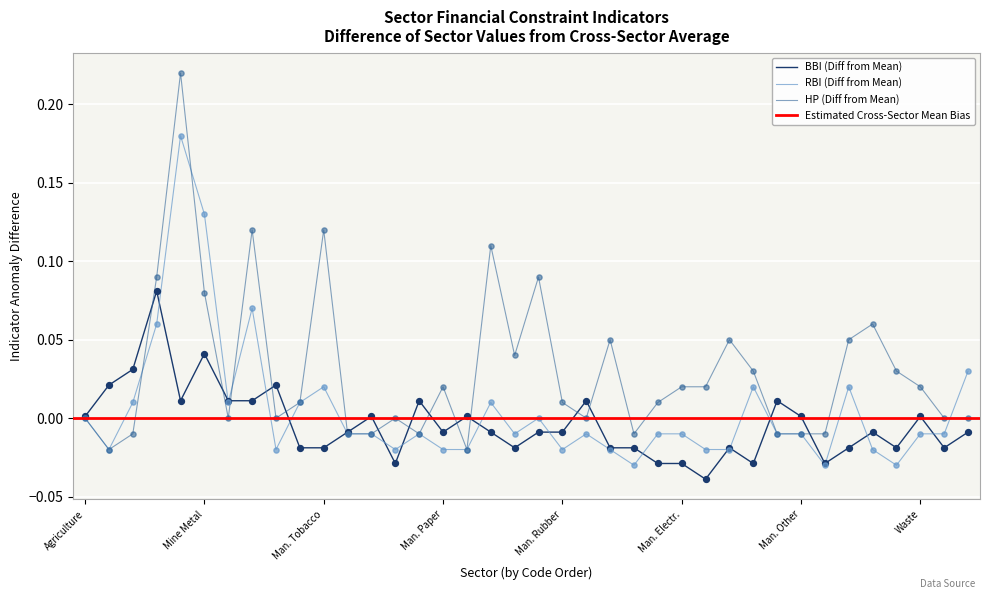

Which series has the largest total across all categories?

HP